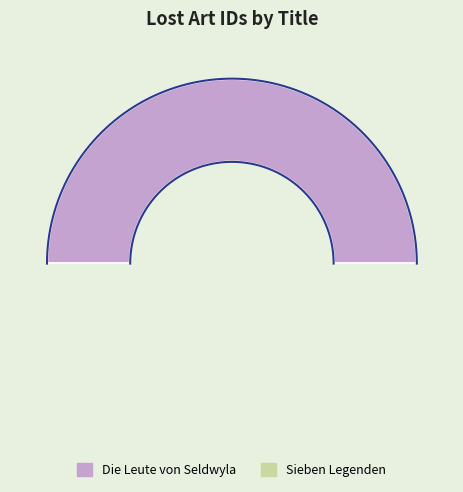

Count the number of slices in the pie.

2